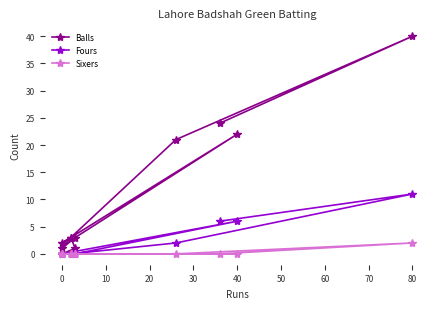

True or false: Sixers and Fours intersect in this chart.

False